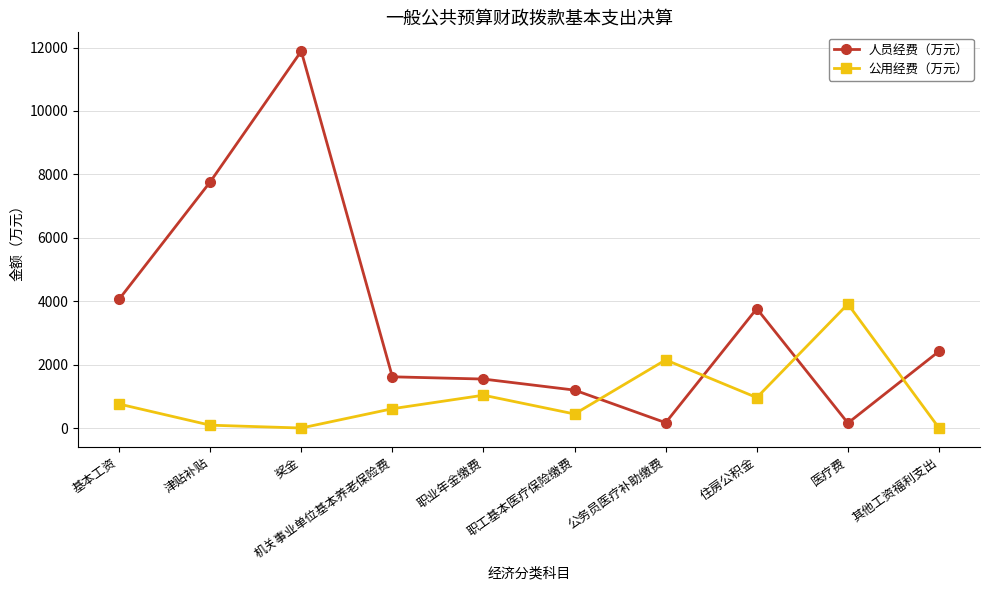

True or false: 人员经费（万元） and 公用经费（万元） intersect in this chart.

True